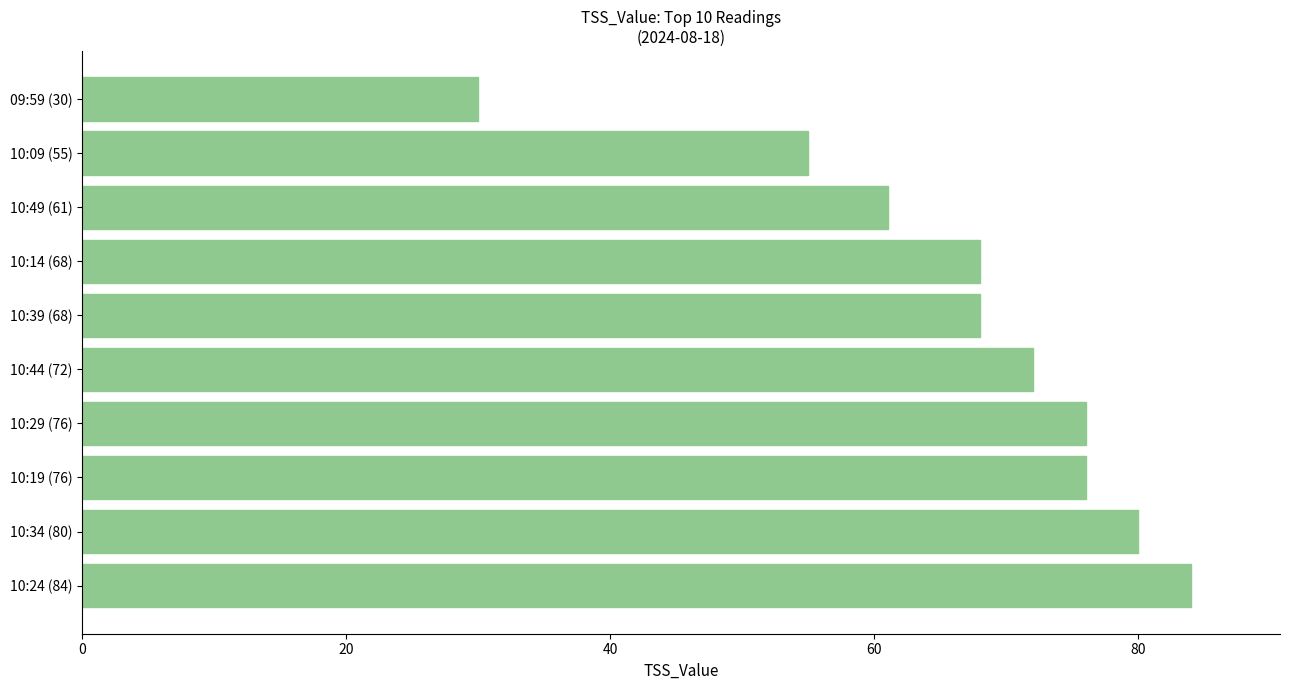

True or false: the data shows 84 at 10:24 (84).

True